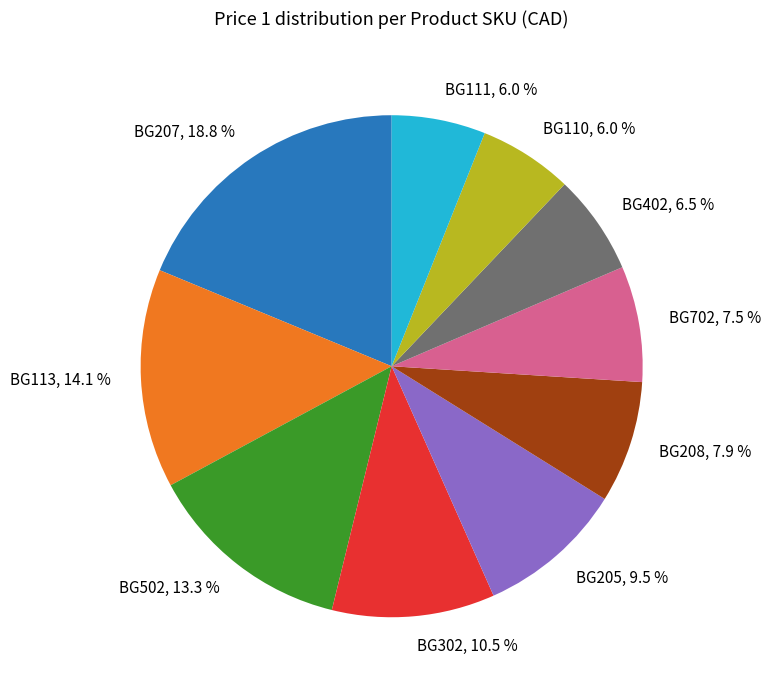

Does BG402 represent more than half of the total?

No